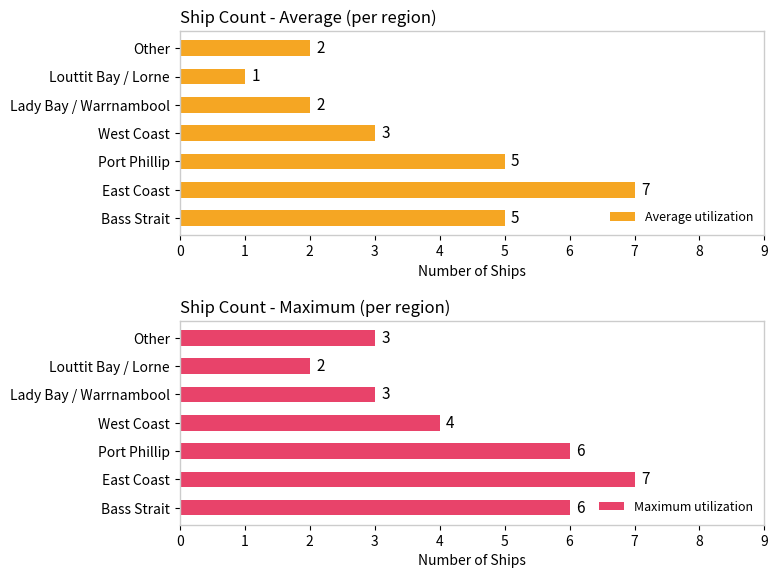

Is it true that Maximum utilization equals 1 at West Coast?

False